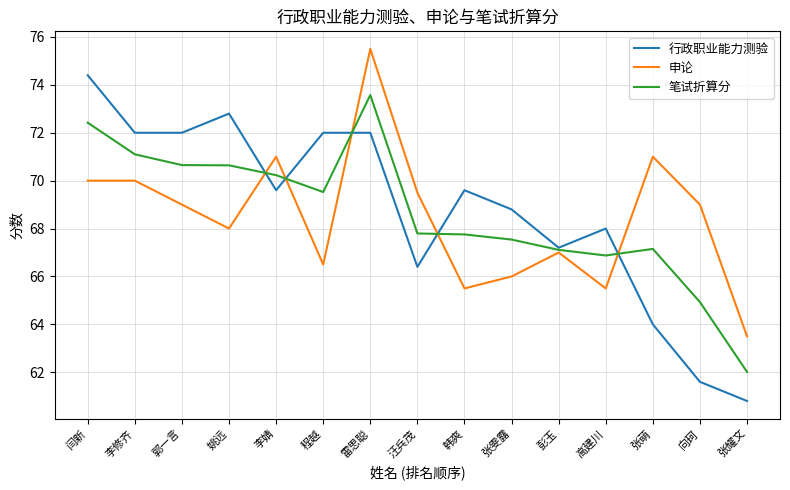

What is the approximate value of 申论 at 闫新?

70.0